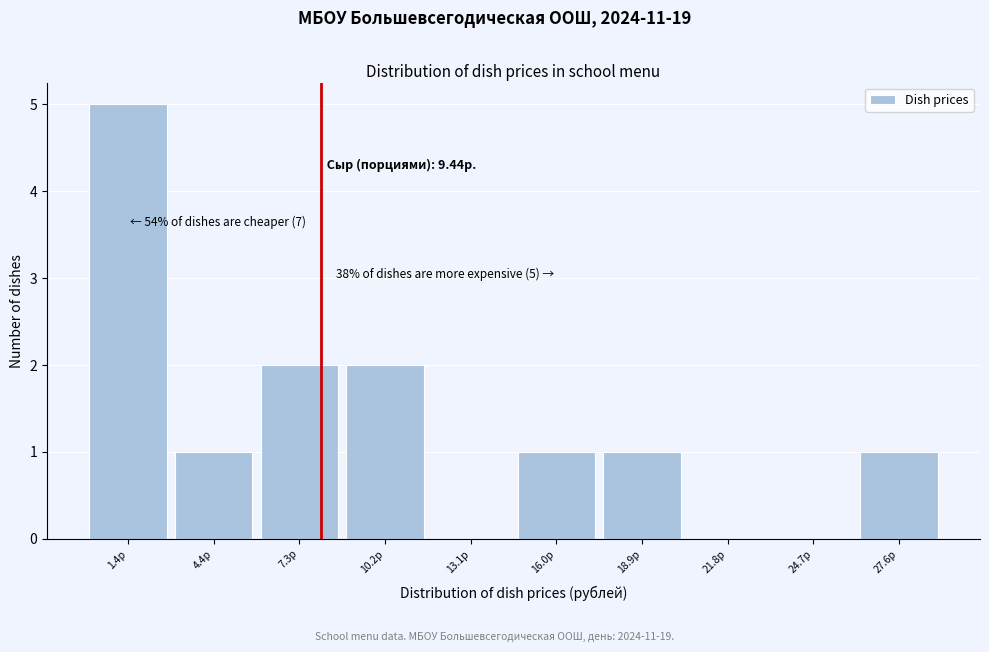

Reading right to left, transcribe all the data shown in this chart.

27.6р=1	24.7р=0	21.8р=0	18.9р=1	16.0р=1	13.1р=0	10.2р=2	7.3р=2	4.4р=1	1.4р=5